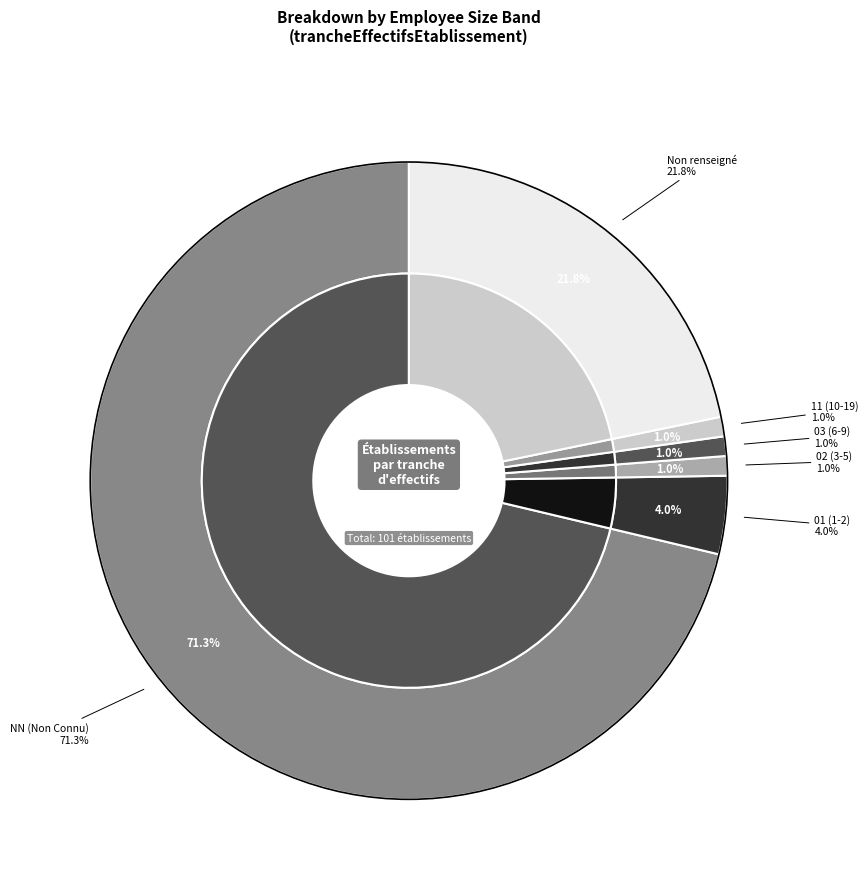

To the nearest percent, what is the combined percentage of 02 and 11?

2%